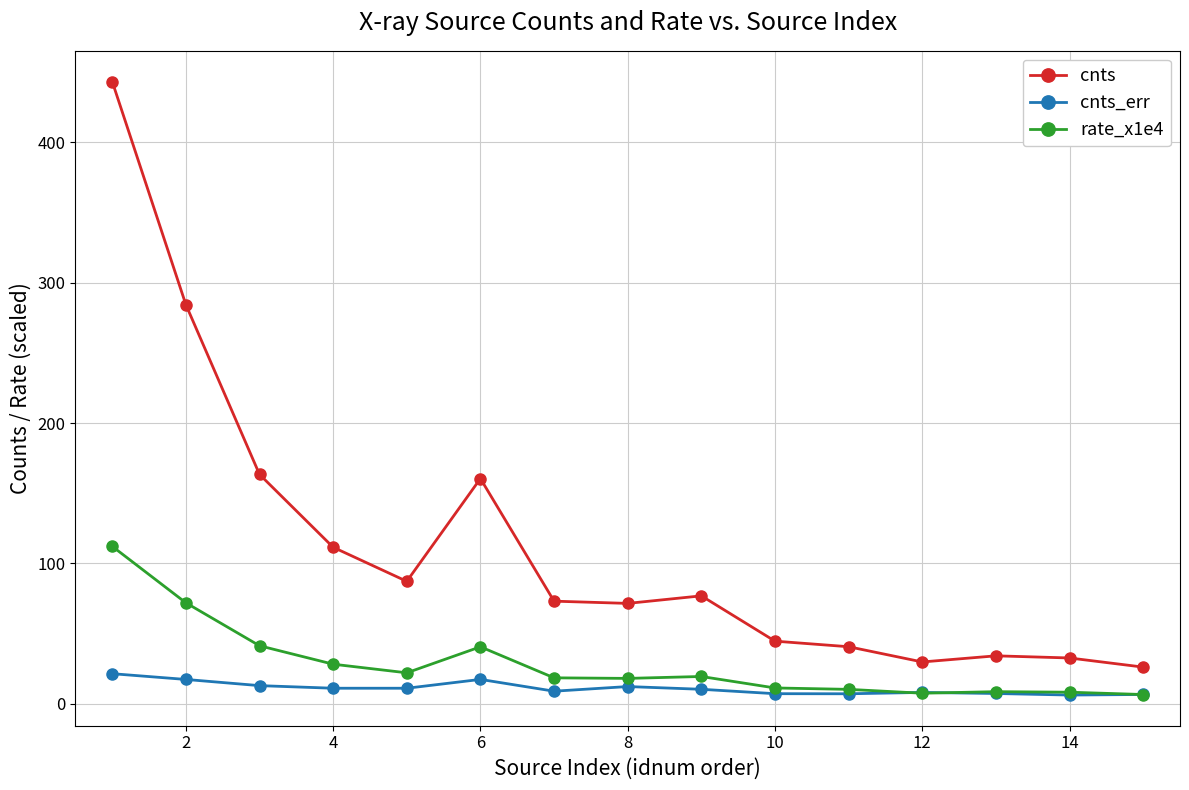

True or false: cnts_err and cnts intersect in this chart.

False